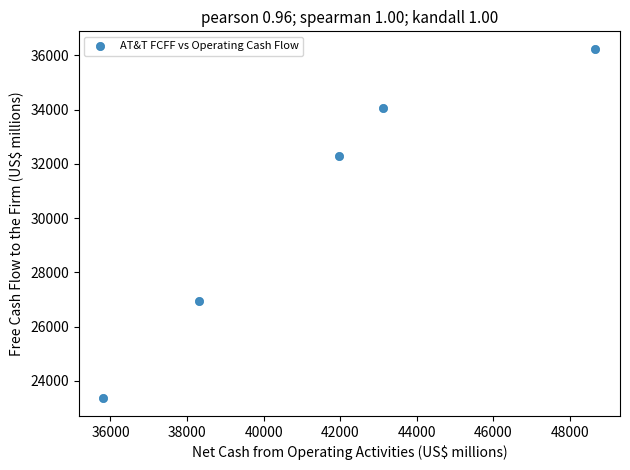

What is the range of X values (max minus min)?

12856